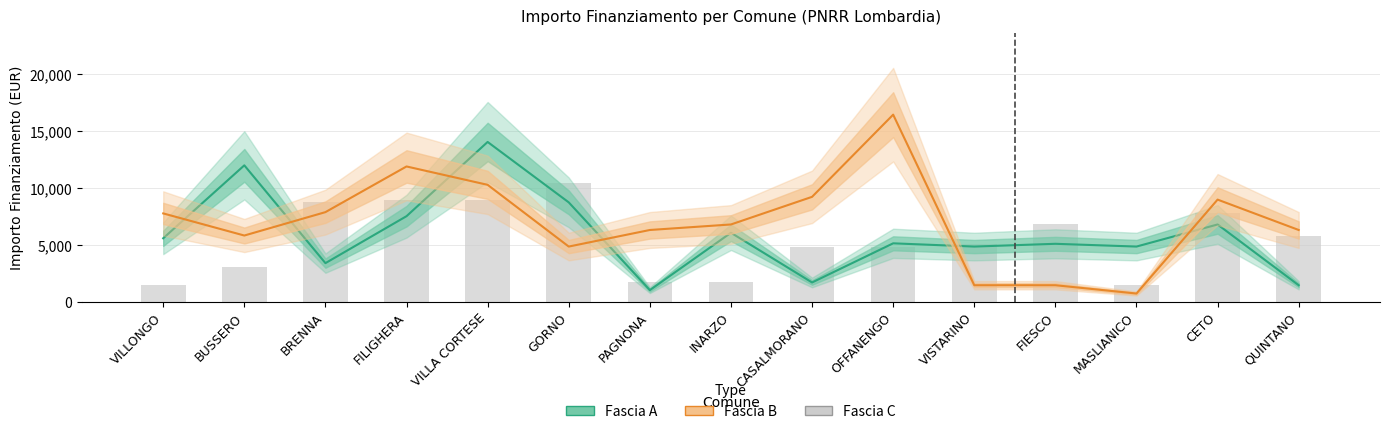

What is the approximate value of Fascia B at CASALMORANO, to the nearest 50?

9250